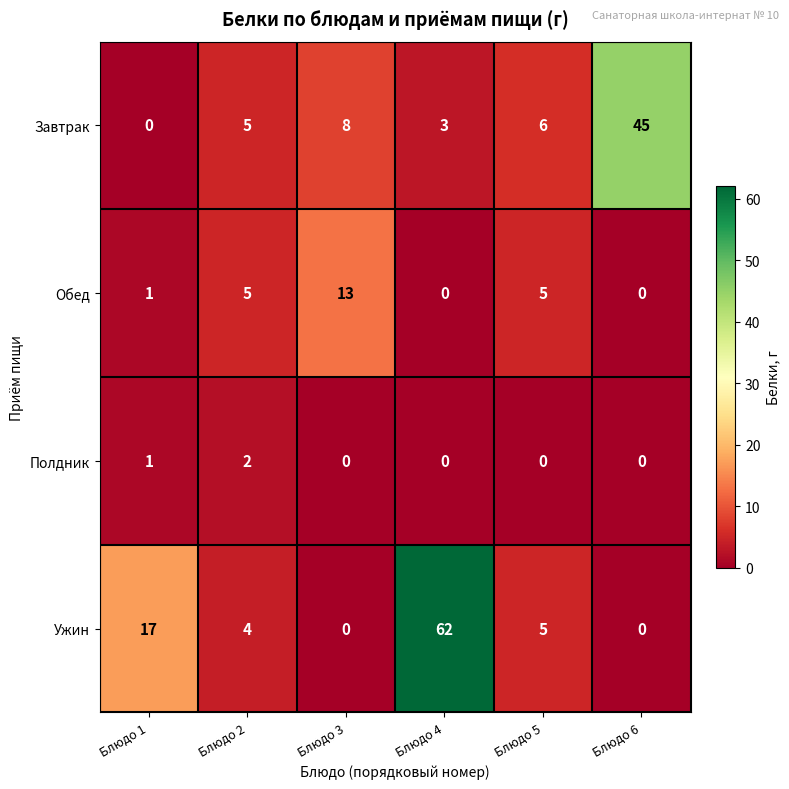

Reading left to right, list all the values displayed in this chart.

Завтрак: Блюдо 1=0	Блюдо 2=5	Блюдо 3=8	Блюдо 4=3	Блюдо 5=6	Блюдо 6=45
Обед: Блюдо 1=1	Блюдо 2=5	Блюдо 3=13	Блюдо 4=0	Блюдо 5=5	Блюдо 6=0
Полдник: Блюдо 1=1	Блюдо 2=2	Блюдо 3=0	Блюдо 4=0	Блюдо 5=0	Блюдо 6=0
Ужин: Блюдо 1=17	Блюдо 2=4	Блюдо 3=0	Блюдо 4=62	Блюдо 5=5	Блюдо 6=0